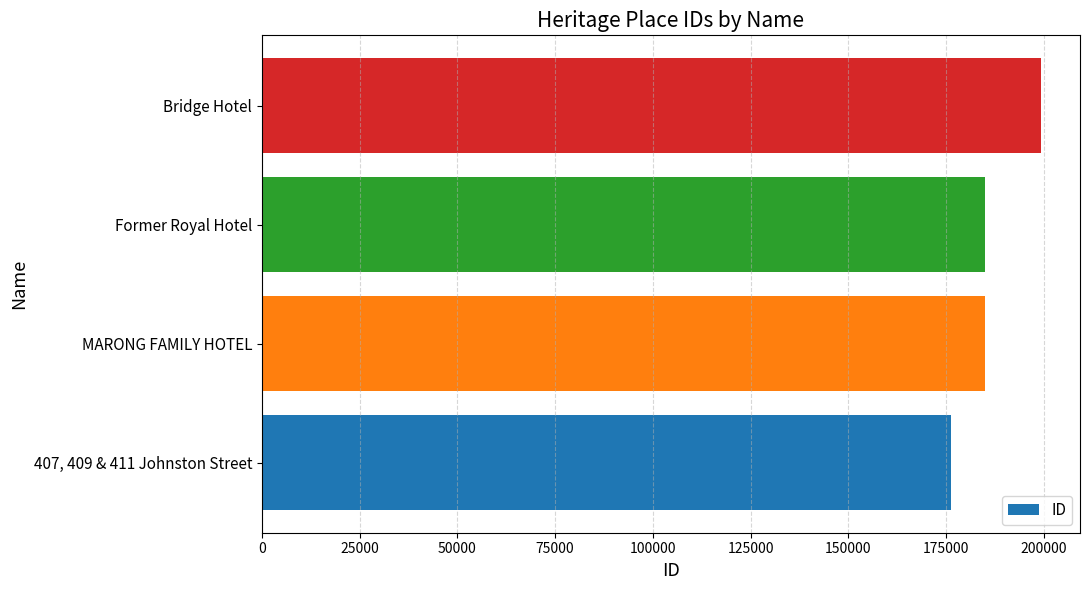

How many series are shown in this chart?

1